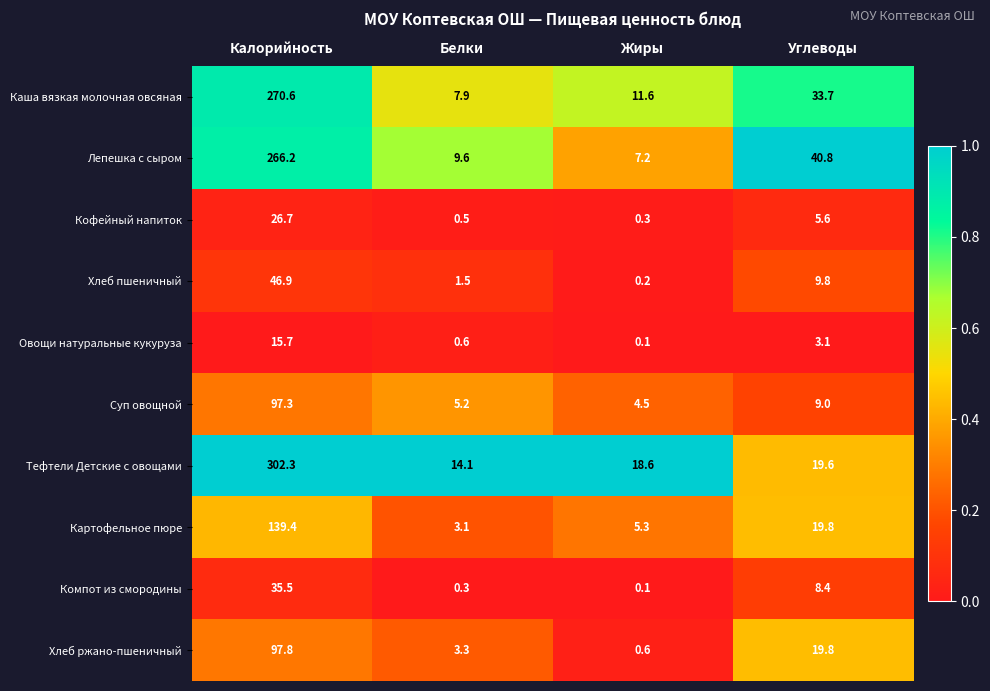

Rank the series at Калорийность from highest to lowest value.

Тефтели Детские с овощами, Каша вязкая молочная овсяная, Лепешка с сыром, Картофельное пюре, Хлеб ржано-пшеничный, Суп овощной, Хлеб пшеничный, Компот из смородины, Кофейный напиток, Овощи натуральные кукуруза